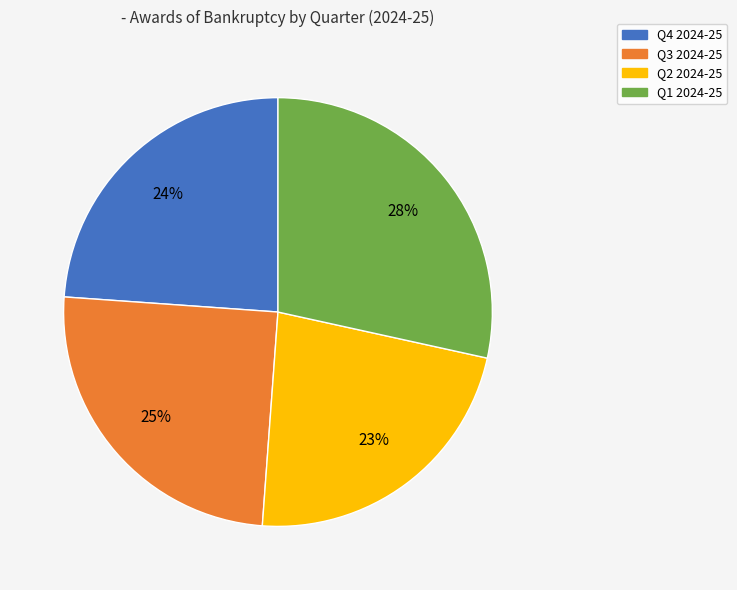

To the nearest percent, what is the difference between the Q2 2024-25 and Q4 2024-25 slice percentages?

1%